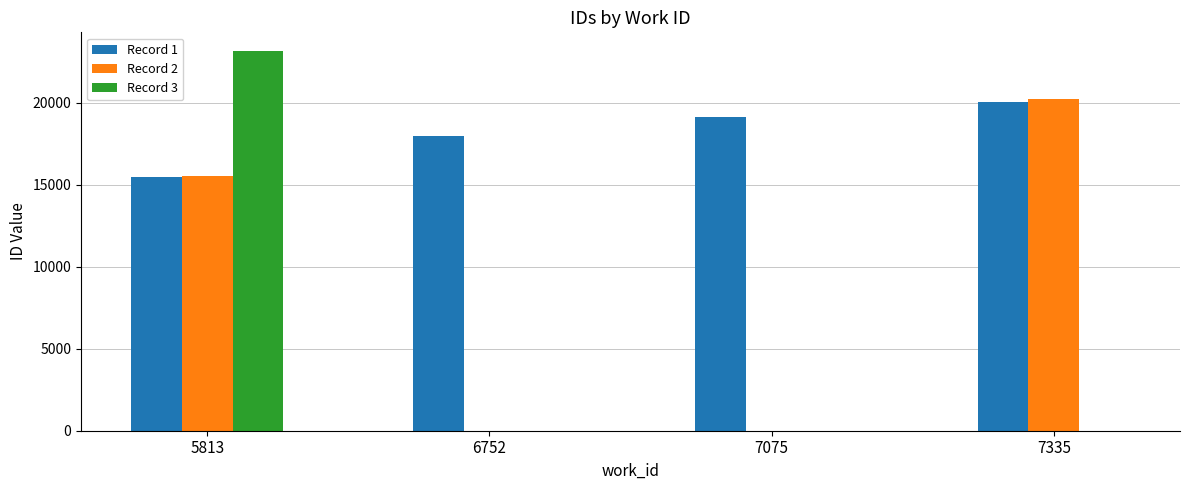

Reading right to left, transcribe all the data shown in this chart.

Record 1: 20034	19113	17979	15496
Record 2: 20220	0	0	15526
Record 3: 0	0	0	23129